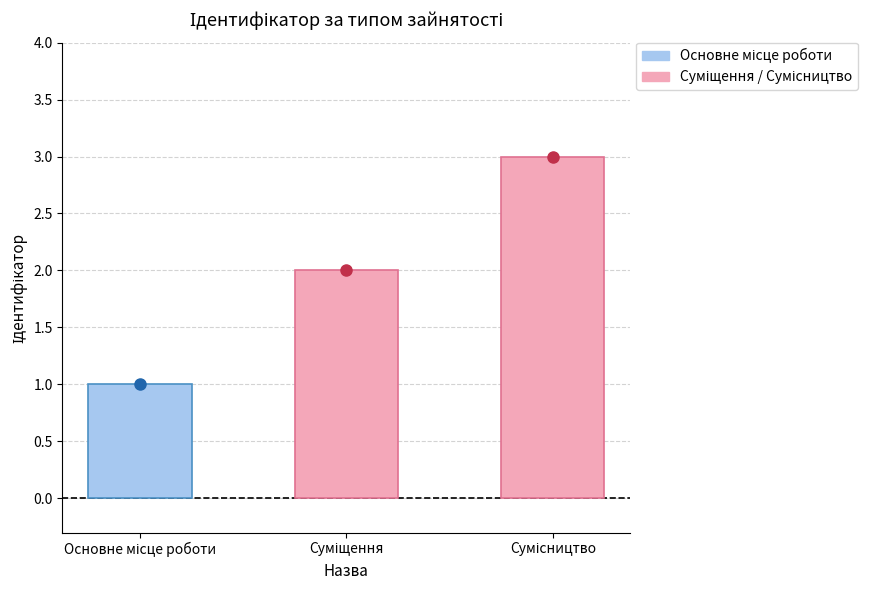

Read the value at Суміщення.

2